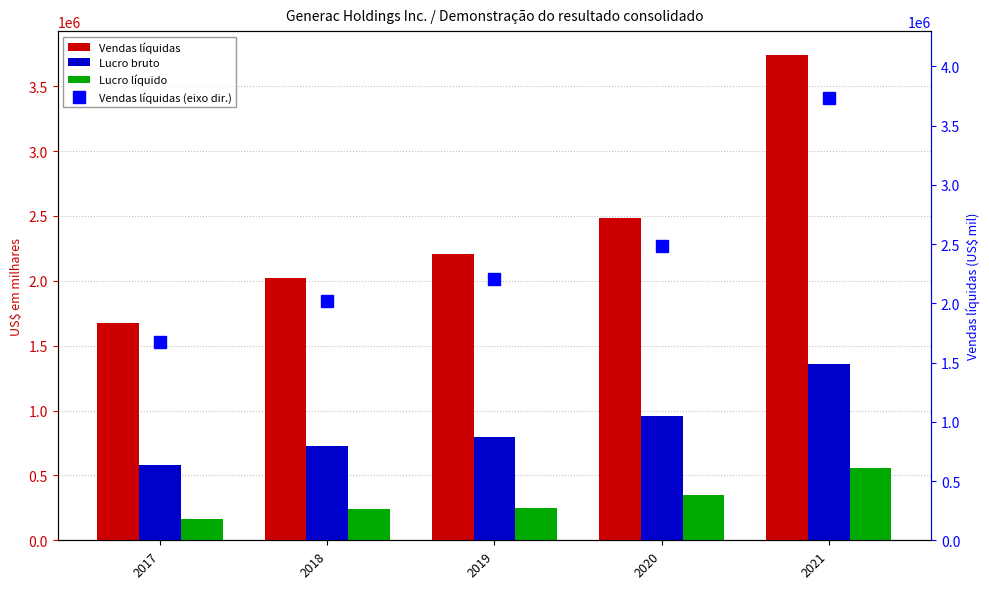

Which series has the largest total across all categories?

Vendas líquidas